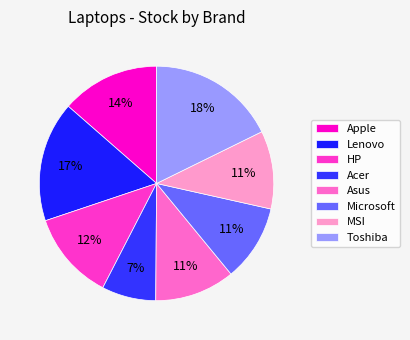

To the nearest percent, what is the combined percentage of Asus and MSI?

22%